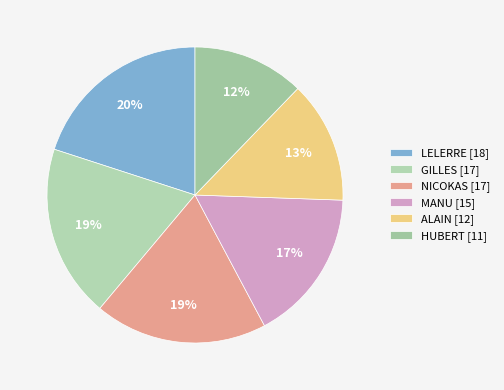

How many slices are in this pie chart?

6